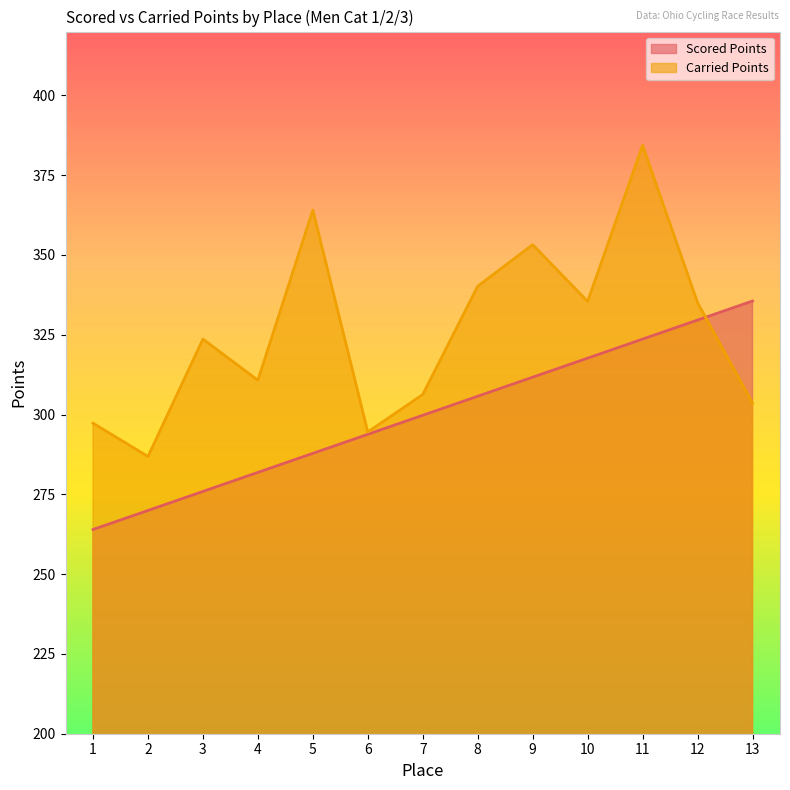

What is the difference between the Carried Points values at 8 and 2?

53.3